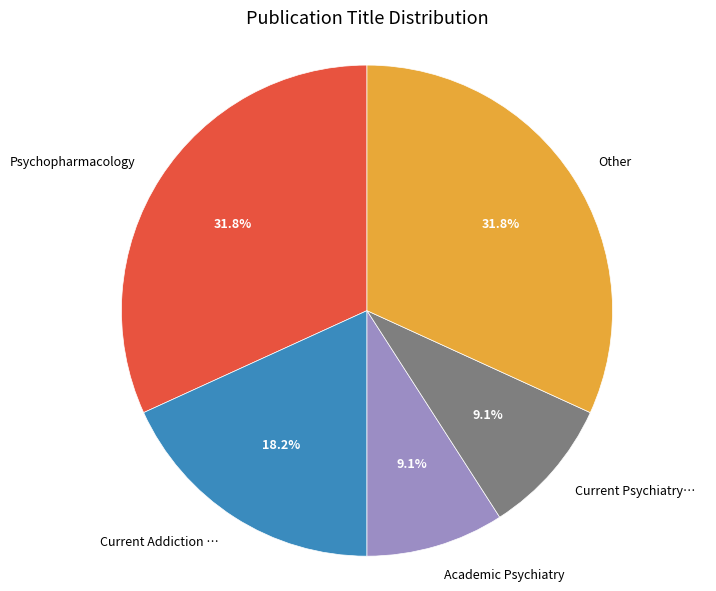

Approximately how many times larger is the value at Academic Psychiatry compared to Current Addiction …?

0.5